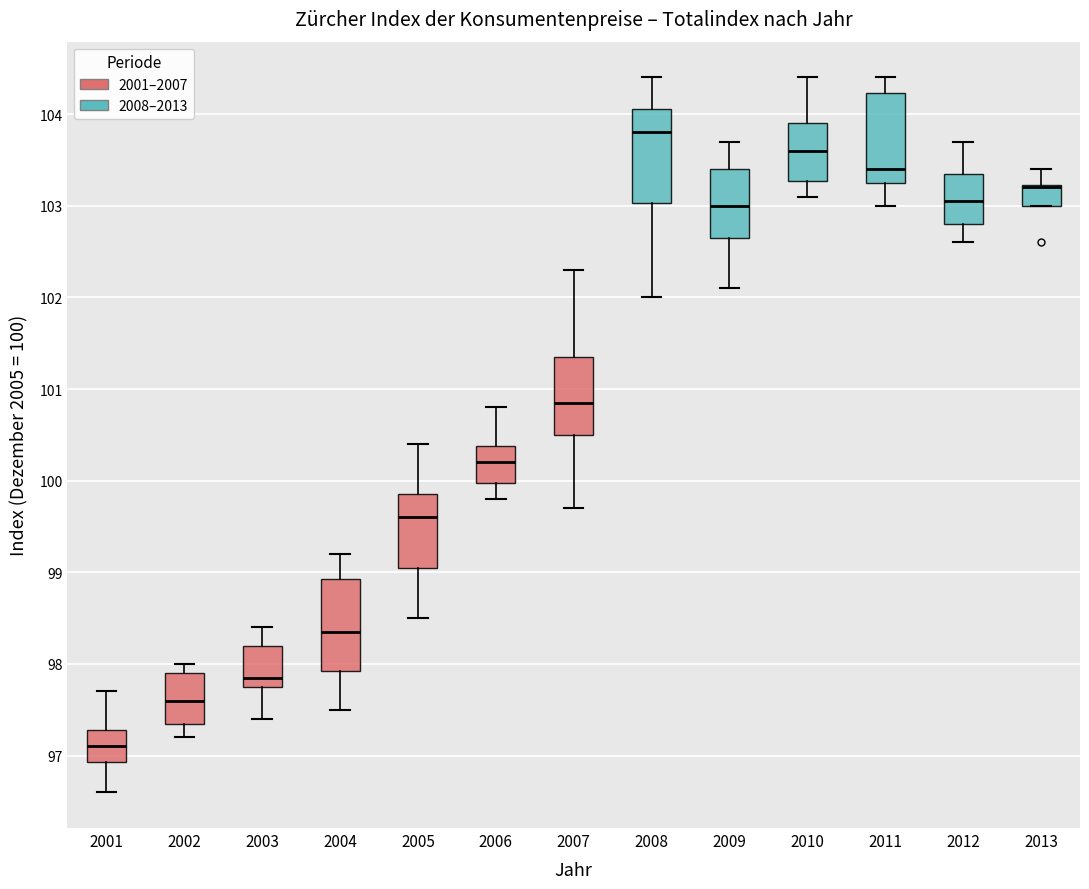

Reading left to right, transcribe this box plot: for each box, give where its median line is, the range the box spans, and where its two whiskers end, as read against the y-axis. The values are not printed on the chart, so give them approximately, as read against the axis.

2001: median 97.1, box 96.9 to 97.3, whiskers 96.6 to 97.7
2002: median 97.6, box 97.4 to 97.9, whiskers 97.2 to 98.0
2003: median 97.9, box 97.8 to 98.2, whiskers 97.4 to 98.4
2004: median 98.4, box 97.9 to 98.9, whiskers 97.5 to 99.2
2005: median 99.6, box 99.1 to 99.9, whiskers 98.5 to 100.4
2006: median 100.2, box 100.0 to 100.4, whiskers 99.8 to 100.8
2007: median 100.9, box 100.5 to 101.4, whiskers 99.7 to 102.3
2008: median 103.8, box 103.0 to 104.1, whiskers 102.0 to 104.4
2009: median 103.0, box 102.7 to 103.4, whiskers 102.1 to 103.7
2010: median 103.6, box 103.3 to 103.9, whiskers 103.1 to 104.4
2011: median 103.4, box 103.3 to 104.2, whiskers 103.0 to 104.4
2012: median 103.1, box 102.8 to 103.4, whiskers 102.6 to 103.7
2013: median 103.2 (drawn on the box's upper edge), box 103.0 to 103.2, whiskers 103.0 to 103.4